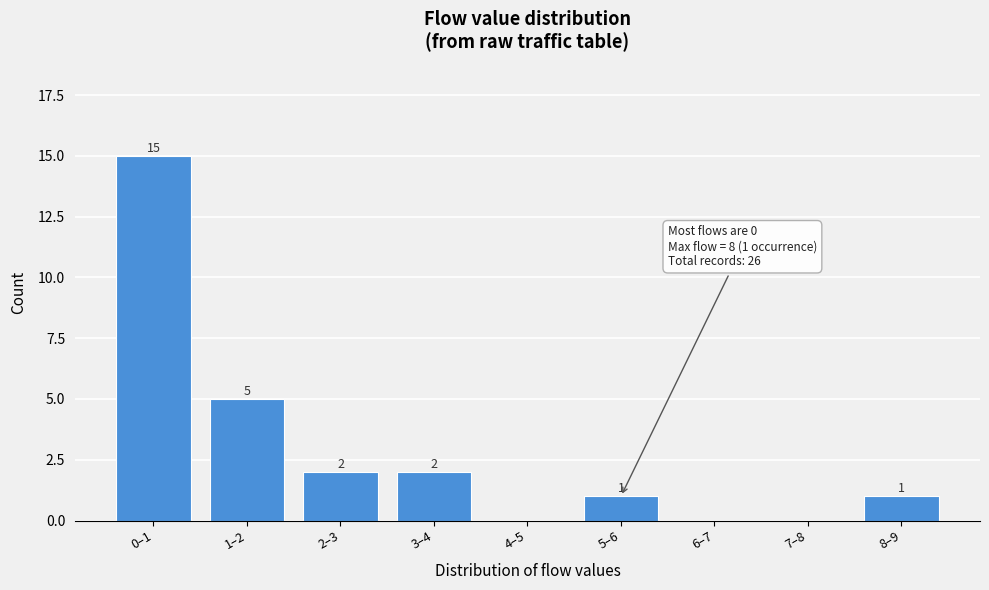

Reading right to left, list all the values displayed in this chart.

8–9=1	7–8=0	6–7=0	5–6=1	4–5=0	3–4=2	2–3=2	1–2=5	0–1=15